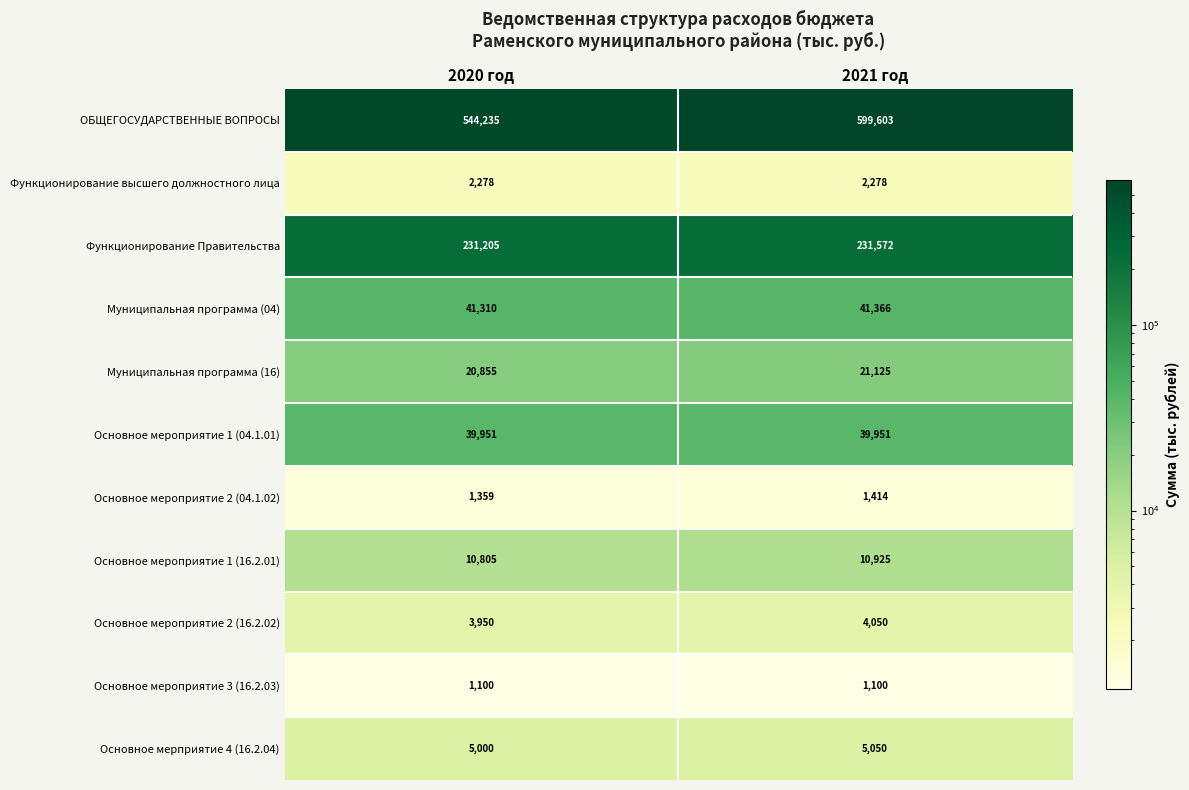

What is the sum of the Основное мерприятие 4 (16.2.04) values at 2021 год and 2020 год?

10050